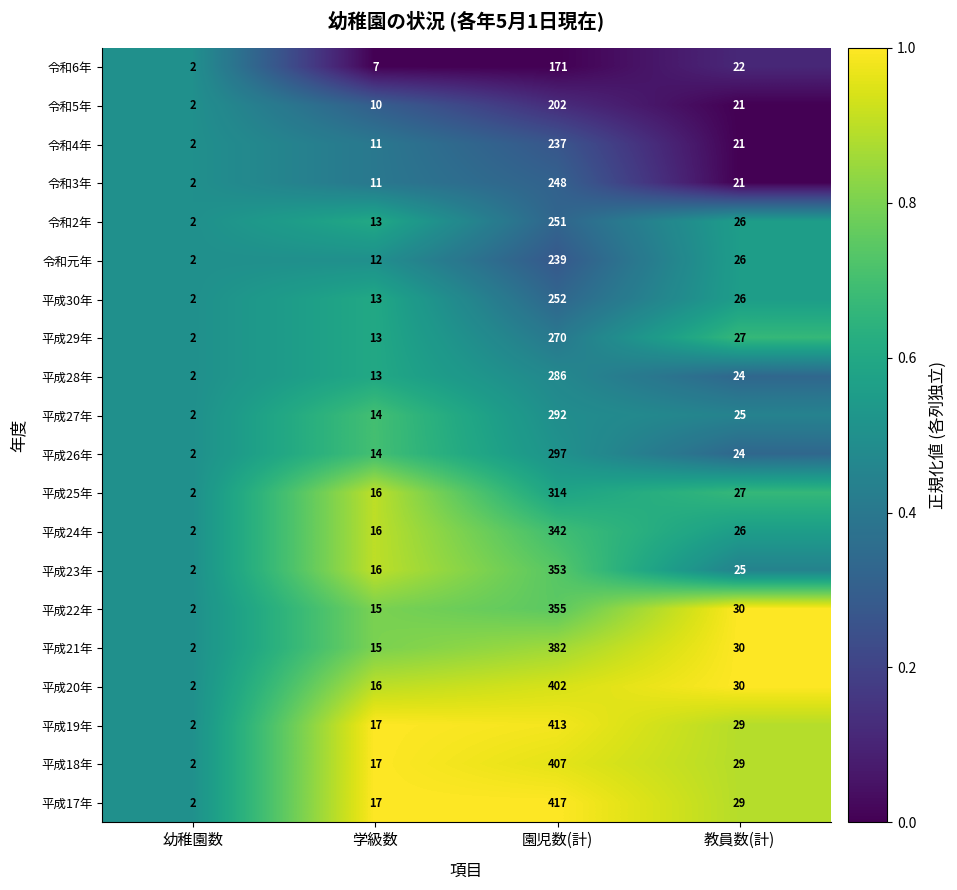

Rank the series at 園児数(計) from highest to lowest value.

平成17年, 平成19年, 平成18年, 平成20年, 平成21年, 平成22年, 平成23年, 平成24年, 平成25年, 平成26年, 平成27年, 平成28年, 平成29年, 平成30年, 令和2年, 令和3年, 令和元年, 令和4年, 令和5年, 令和6年